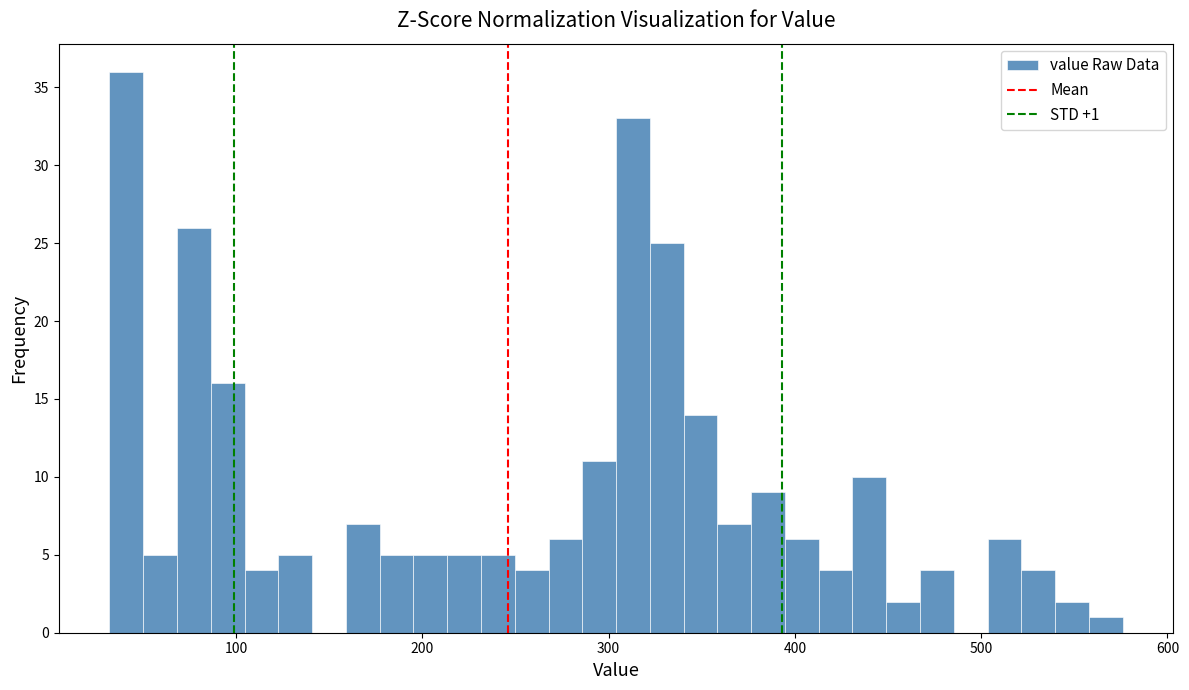

Read against the x-axis, roughly where is the centre of the tallest bar?

40